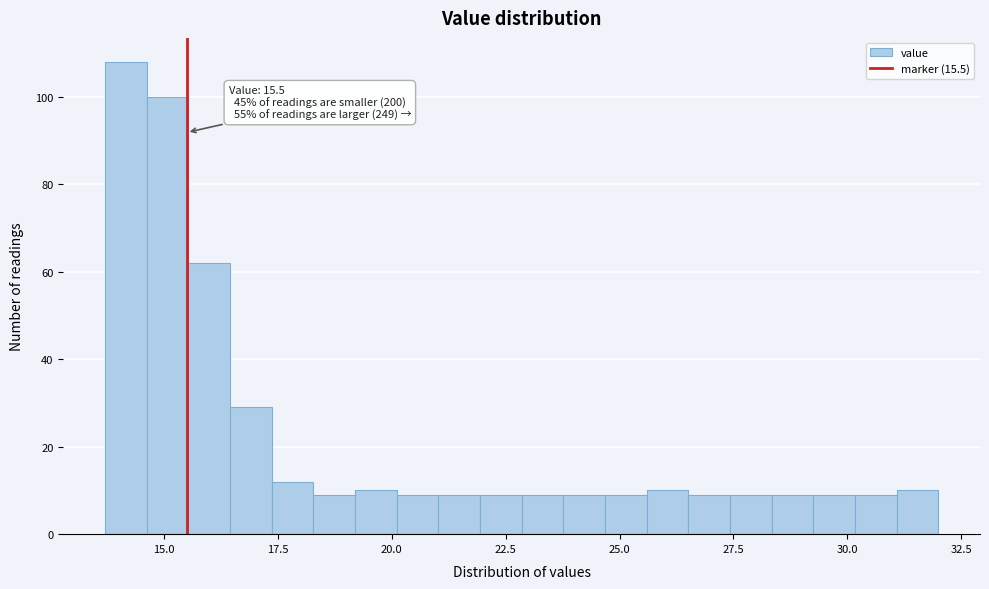

Around what value on the x-axis is the tallest bar? Give the approximate position of its centre, as read against the axis.

14.0